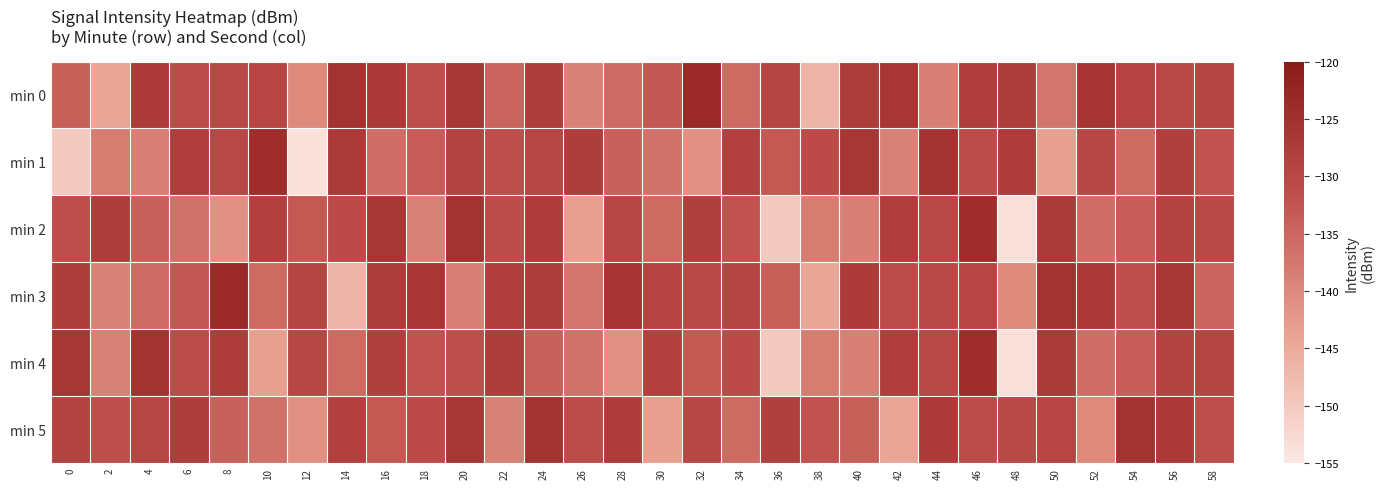

Reading left to right, extract all data points from this chart.

min 0: 0=-134.0	2=-144.1	4=-127.3	6=-131.0	8=-130.1	10=-129.5	12=-140.2	14=-125.5	16=-126.9	18=-131.4	20=-126.4	22=-134.7	24=-127.9	26=-139.2	28=-135.5	30=-132.8	32=-123.5	34=-135.7	36=-129.4	38=-146.7	40=-127.7	42=-126.2	44=-138.7	46=-128.0	48=-127.9	50=-137.2	52=-125.8	54=-129.1	56=-130.3	58=-129.3
min 1: 0=-150.0	2=-138.3	4=-138.7	6=-128.1	8=-130.0	10=-124.2	12=-153.7	14=-127.2	16=-136.1	18=-133.6	20=-128.9	22=-131.4	24=-129.7	26=-127.8	28=-134.2	30=-136.8	32=-141.2	34=-128.4	36=-133.1	38=-130.6	40=-126.3	42=-138.9	44=-125.5	46=-131.0	48=-127.7	50=-143.2	52=-129.9	54=-135.7	56=-128.2	58=-132.1
min 2: 0=-131.4	2=-127.8	4=-134.2	6=-136.8	8=-141.2	10=-128.4	12=-133.1	14=-130.6	16=-126.3	18=-138.9	20=-125.5	22=-131.0	24=-127.7	26=-143.2	28=-129.9	30=-135.7	32=-128.2	34=-132.1	36=-150.0	38=-138.3	40=-138.7	42=-128.1	44=-130.0	46=-124.2	48=-153.7	50=-127.2	52=-136.1	54=-133.6	56=-128.9	58=-130.3
min 3: 0=-127.9	2=-139.2	4=-135.5	6=-132.8	8=-123.5	10=-135.7	12=-129.4	14=-146.7	16=-127.7	18=-126.2	20=-138.7	22=-128.0	24=-127.9	26=-137.2	28=-125.8	30=-129.1	32=-130.3	34=-129.3	36=-134.0	38=-144.1	40=-127.3	42=-131.0	44=-130.1	46=-129.5	48=-140.2	50=-125.5	52=-126.9	54=-131.4	56=-126.4	58=-134.7
min 4: 0=-126.3	2=-138.9	4=-125.5	6=-131.0	8=-127.7	10=-143.2	12=-129.9	14=-135.7	16=-128.2	18=-132.1	20=-131.4	22=-127.8	24=-134.2	26=-136.8	28=-141.2	30=-128.4	32=-133.1	34=-130.6	36=-150.0	38=-138.3	40=-138.7	42=-128.1	44=-130.0	46=-124.2	48=-153.7	50=-127.2	52=-136.1	54=-133.6	56=-128.9	58=-129.3
min 5: 0=-128.9	2=-131.4	4=-129.7	6=-127.8	8=-134.2	10=-136.8	12=-141.2	14=-128.4	16=-133.1	18=-130.6	20=-126.3	22=-138.9	24=-125.5	26=-131.0	28=-127.7	30=-143.2	32=-129.9	34=-135.7	36=-128.2	38=-132.1	40=-134.0	42=-144.1	44=-127.3	46=-131.0	48=-130.1	50=-129.5	52=-140.2	54=-125.5	56=-126.9	58=-131.4